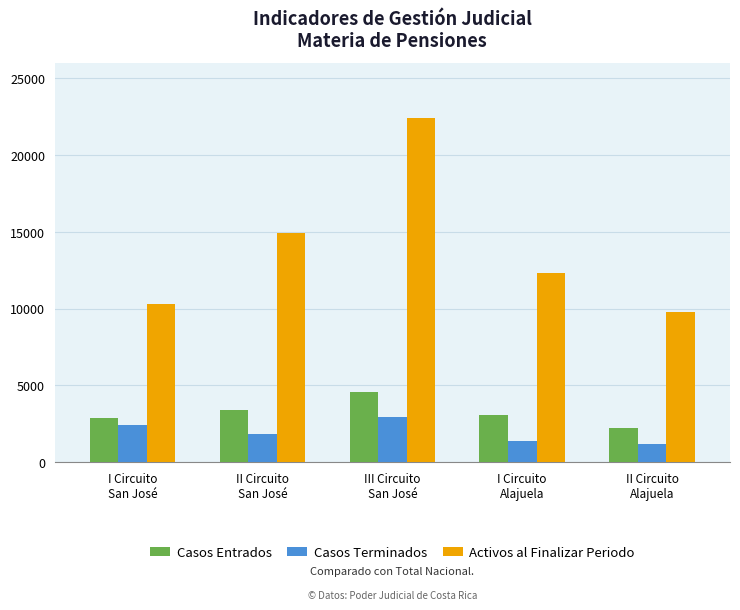

What is the approximate value of Activos al Finalizar Periodo at III Circuito
San José, to the nearest 50?

22400